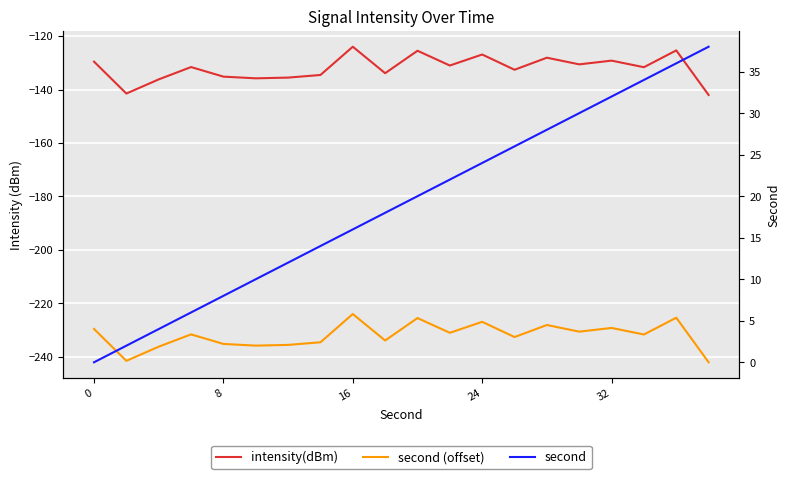

True or false: intensity(dBm) has more than 2 interior local peaks.

True